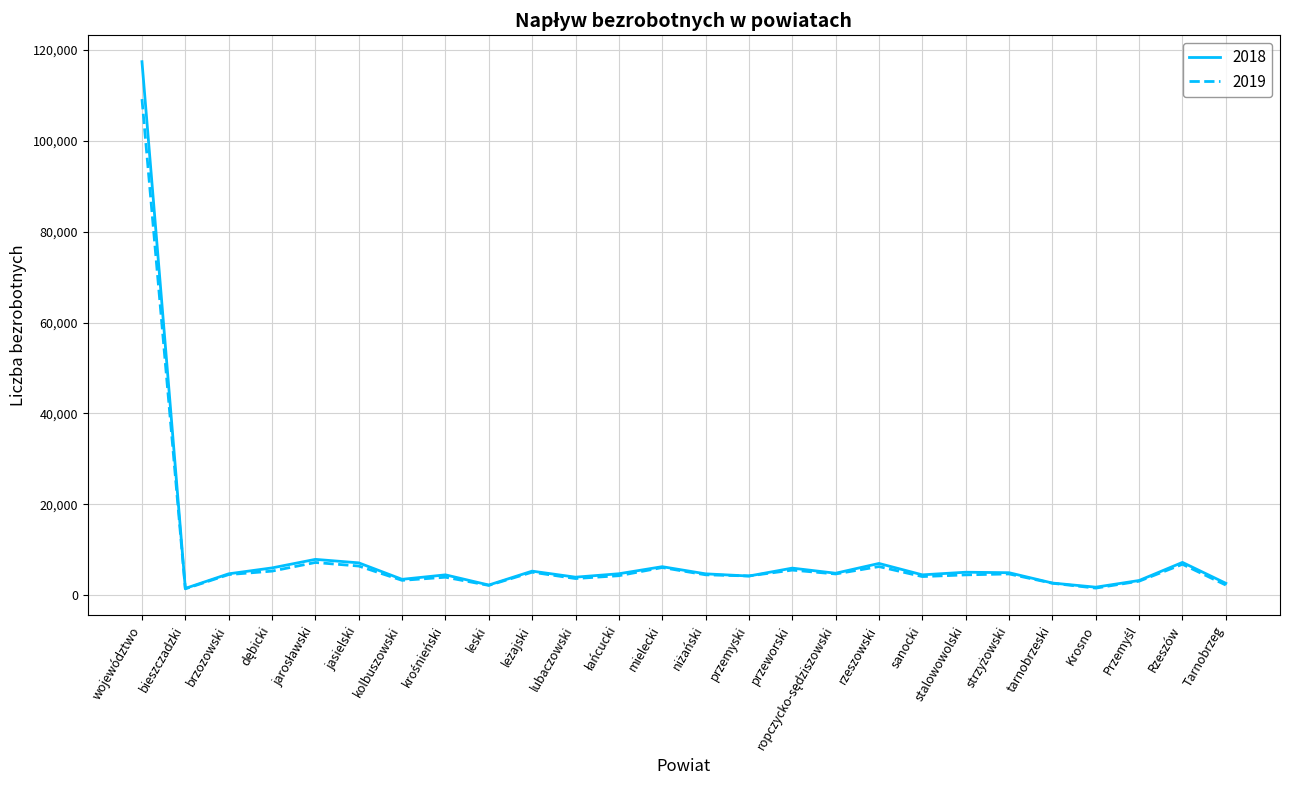

What is the total value across all series at województwo?

226501